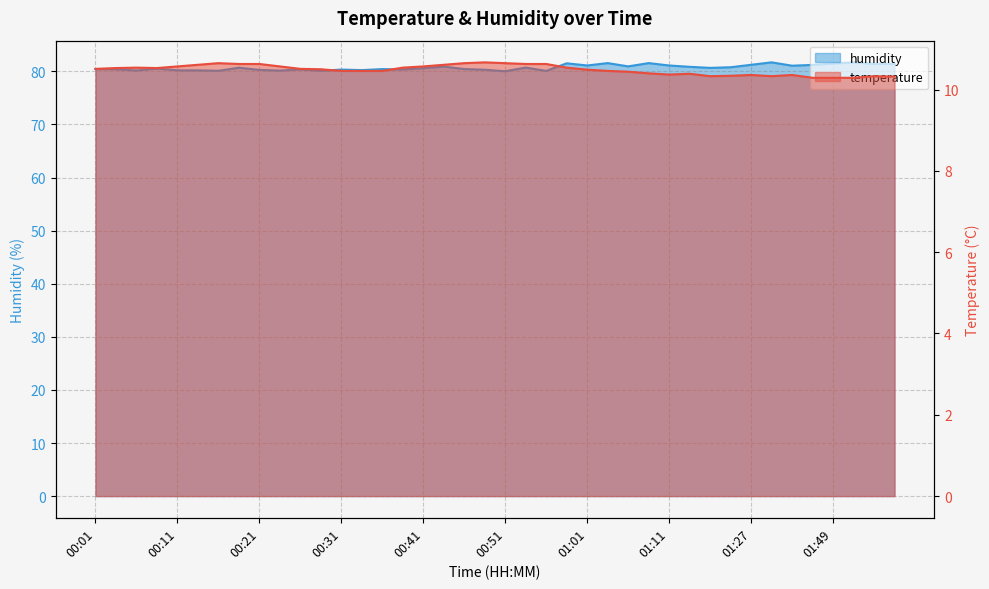

How many data points does each series have?

40